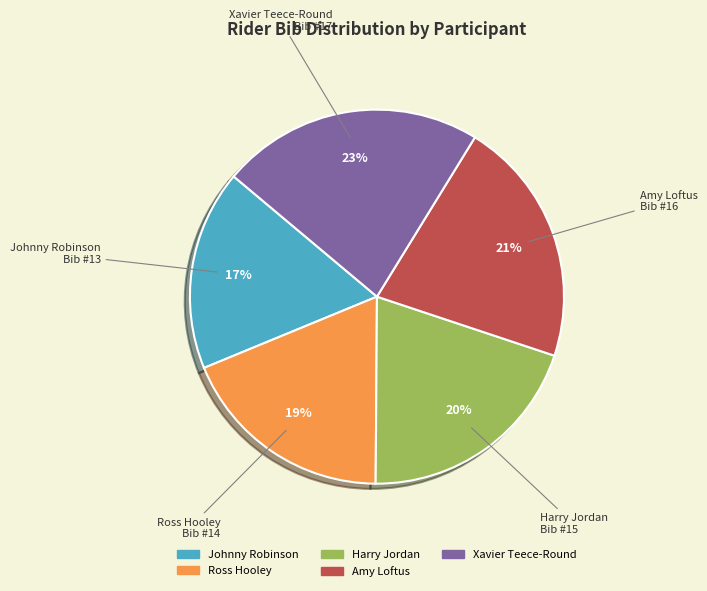

To the nearest percent, what portion does Ross Hooley represent?

19%